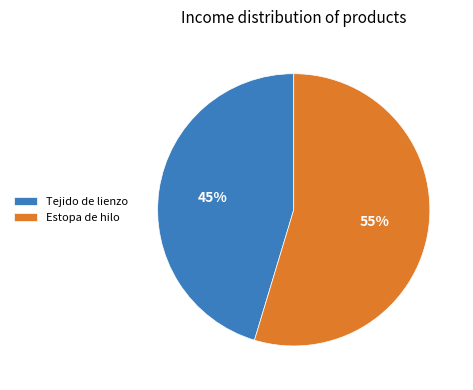

Is it true that Estopa de hilo is 69% of the pie?

False